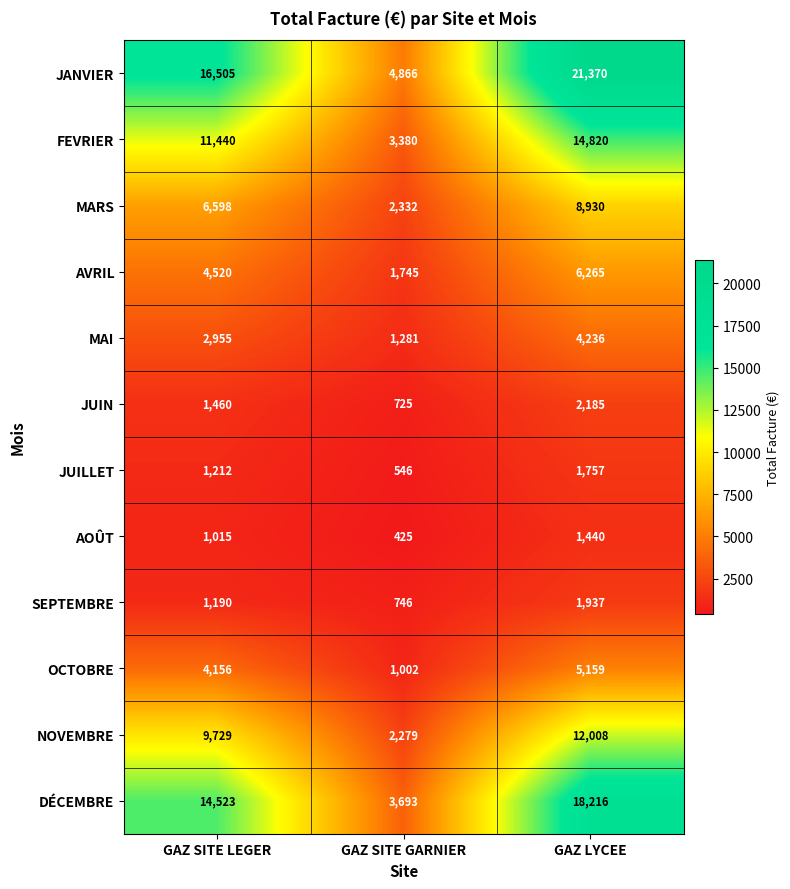

Is it true that NOVEMBRE equals 3057 at GAZ SITE GARNIER?

False